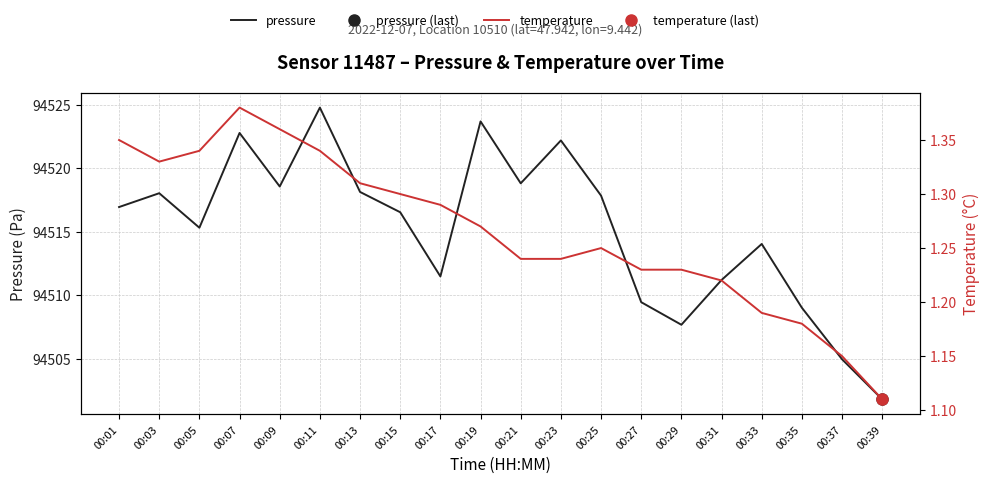

Which category has the lowest value in the pressure series?

00:39